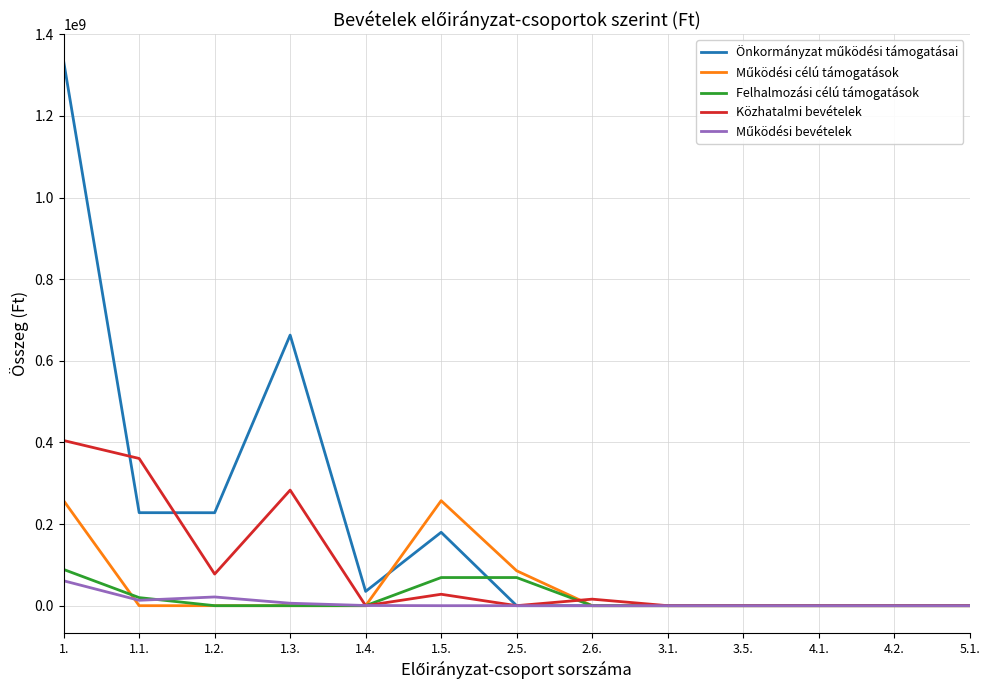

What is the difference between the maximum and minimum values in the Közhatalmi bevételek series?

404658000